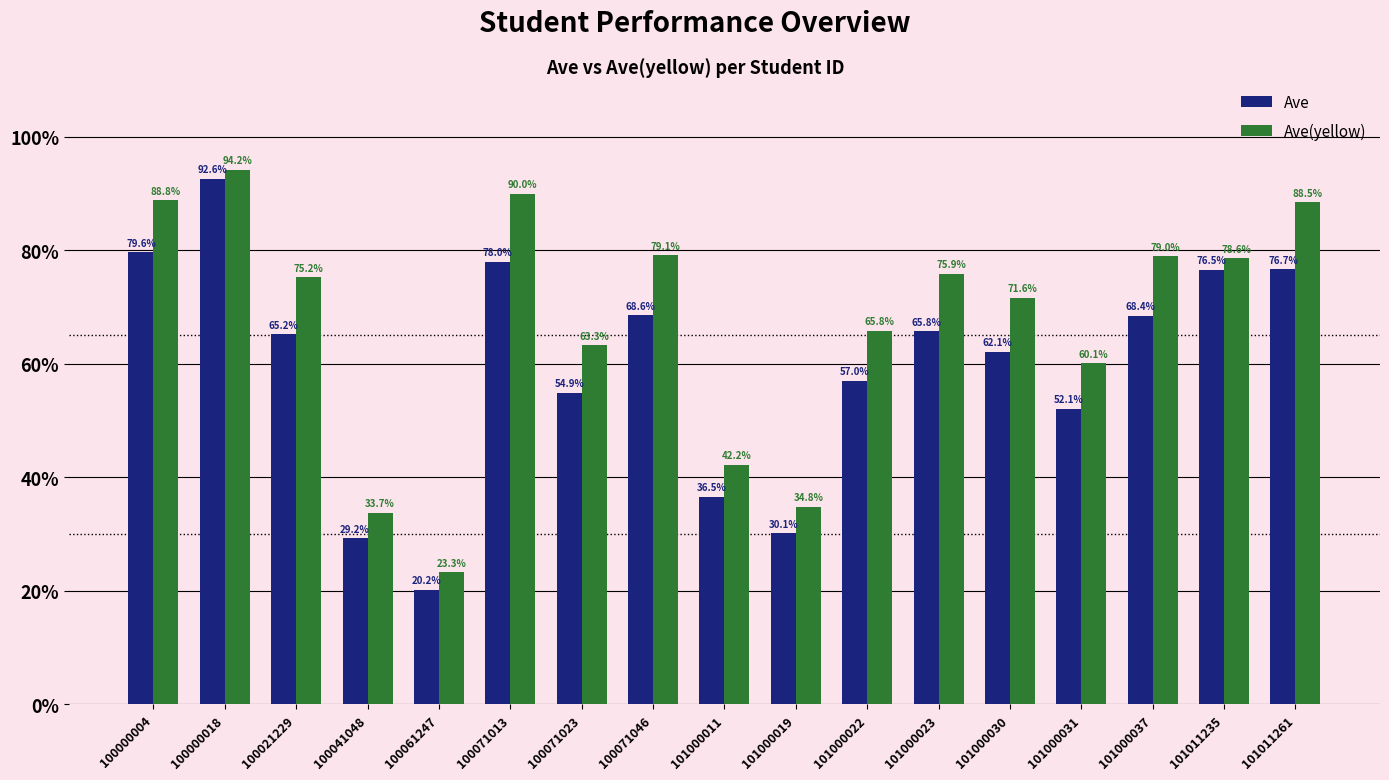

How many data points does each series have?

17